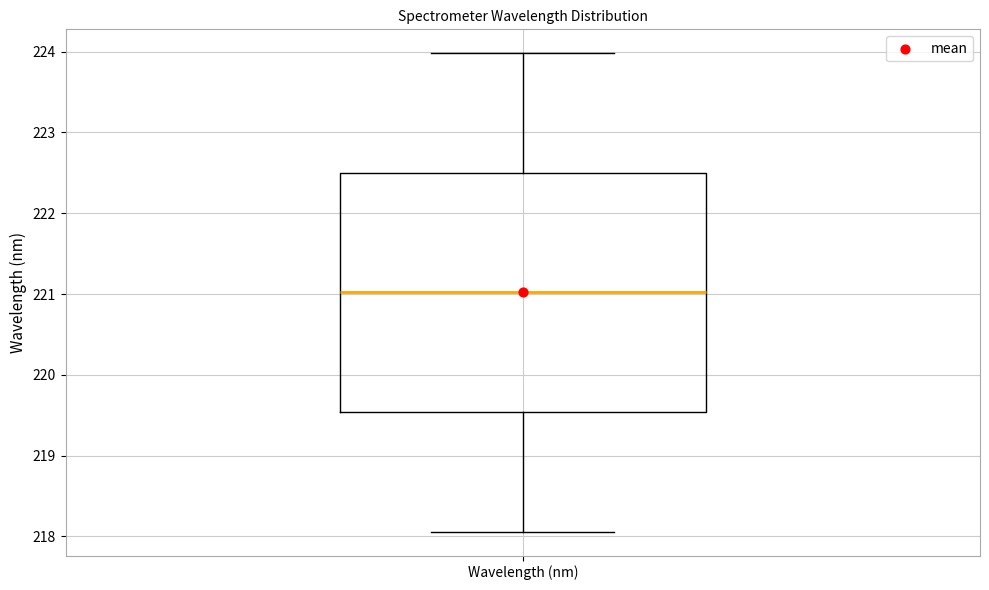

Transcribe this box plot: give where the median line is, the range the box spans, and where the two whiskers end, as read against the y-axis. The values are not printed on the chart, so give them approximately, as read against the axis.

median 221.0, box 219.5 to 222.5, whiskers 218.1 to 224.0